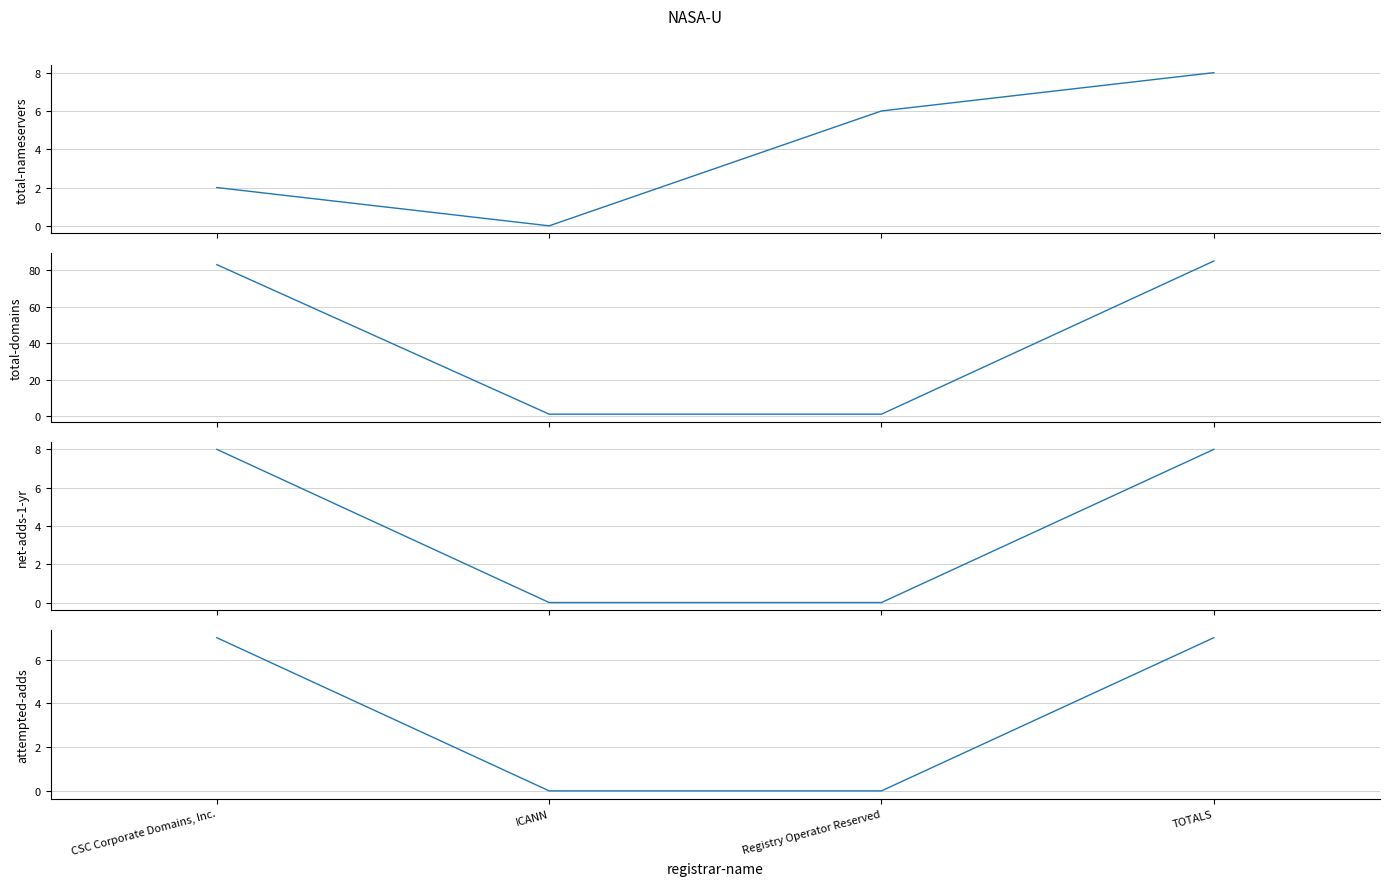

What is the value of the attempted-adds point at the 4th from the left?

7